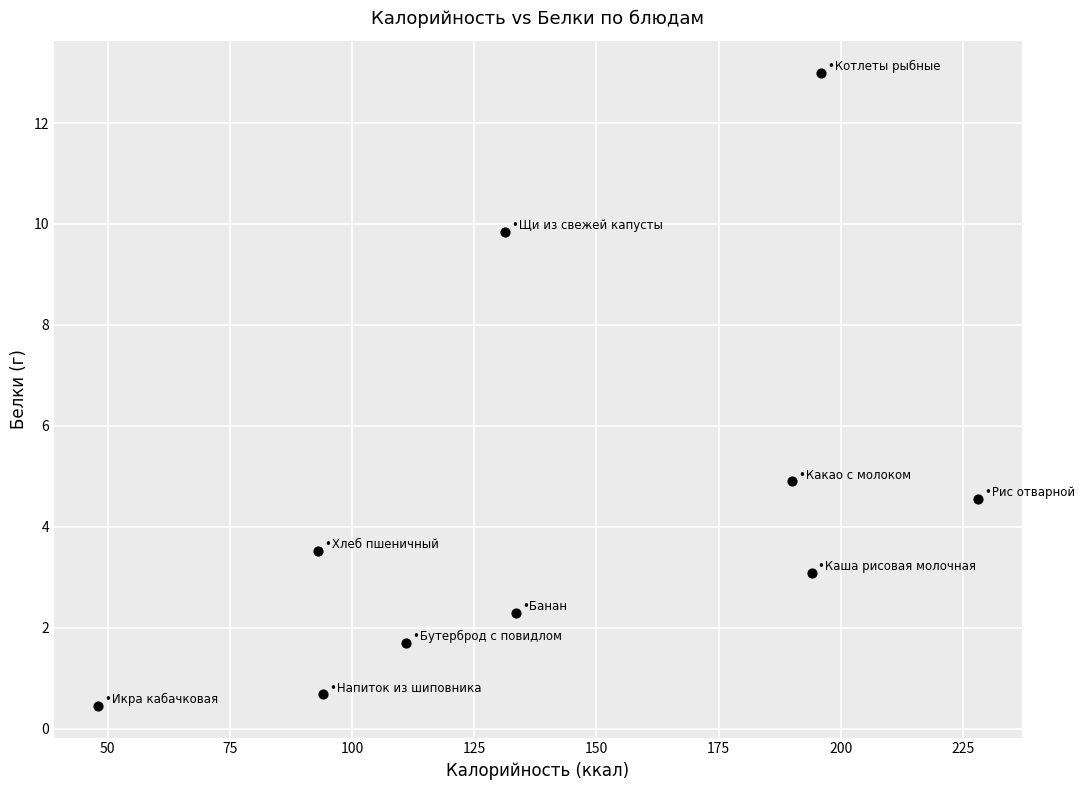

What is the average Y value?

4.4